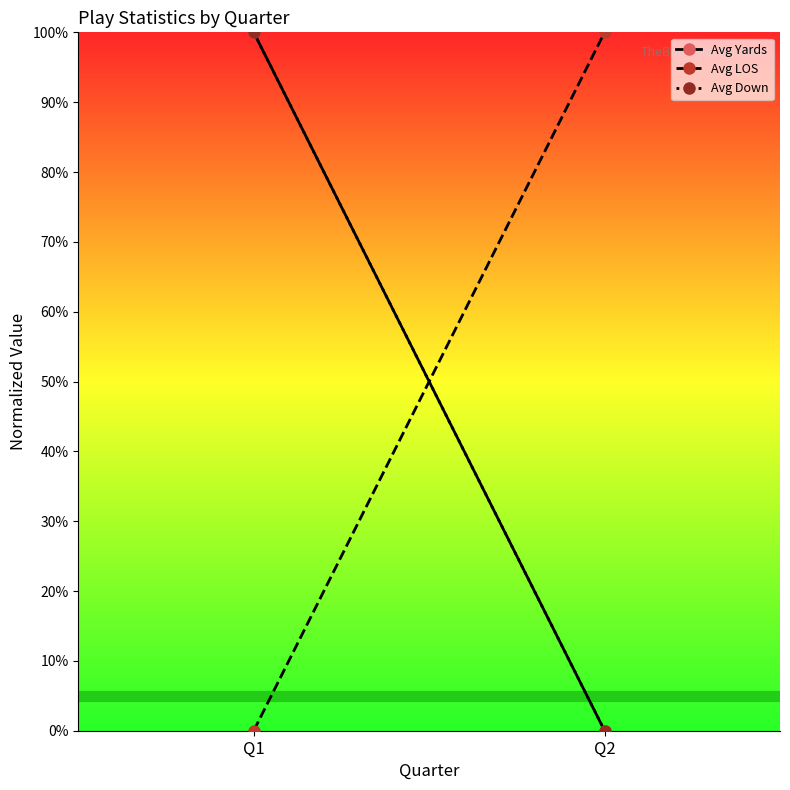

What is the sum of all Avg LOS values?

100